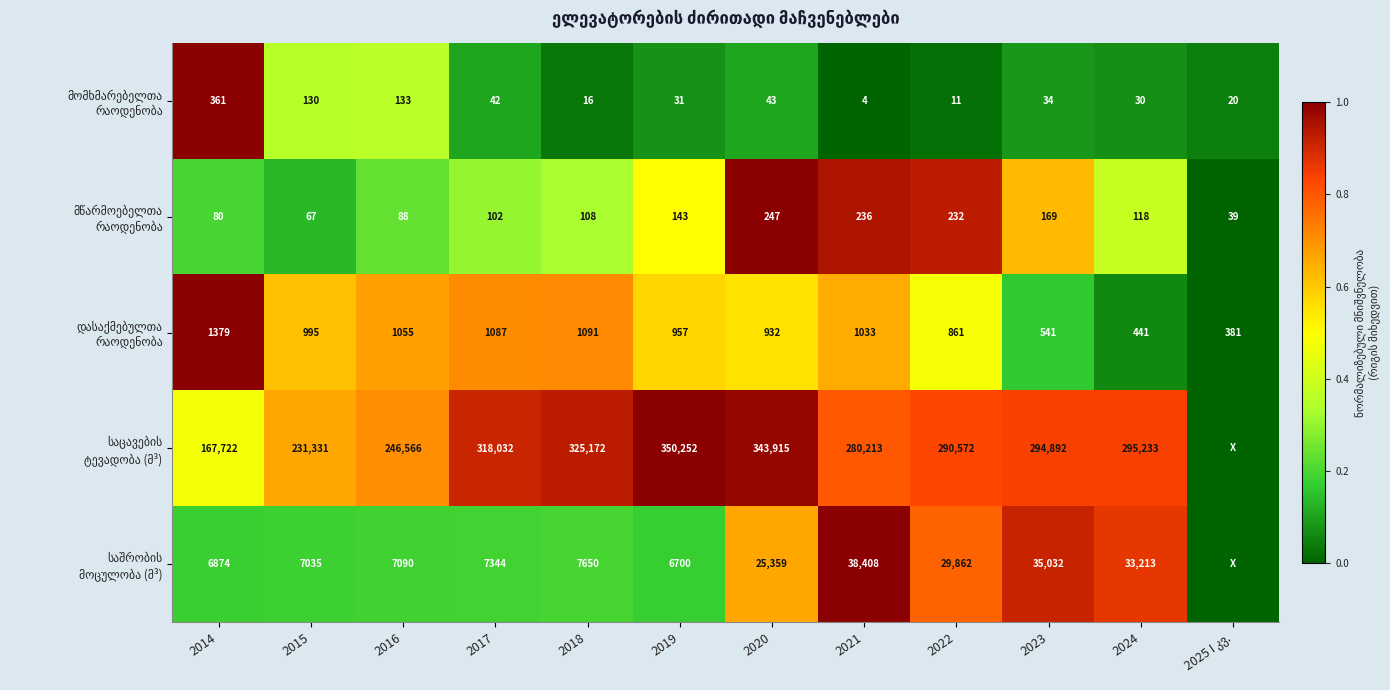

What is the spread (max minus min) of values at 2019?

0.9